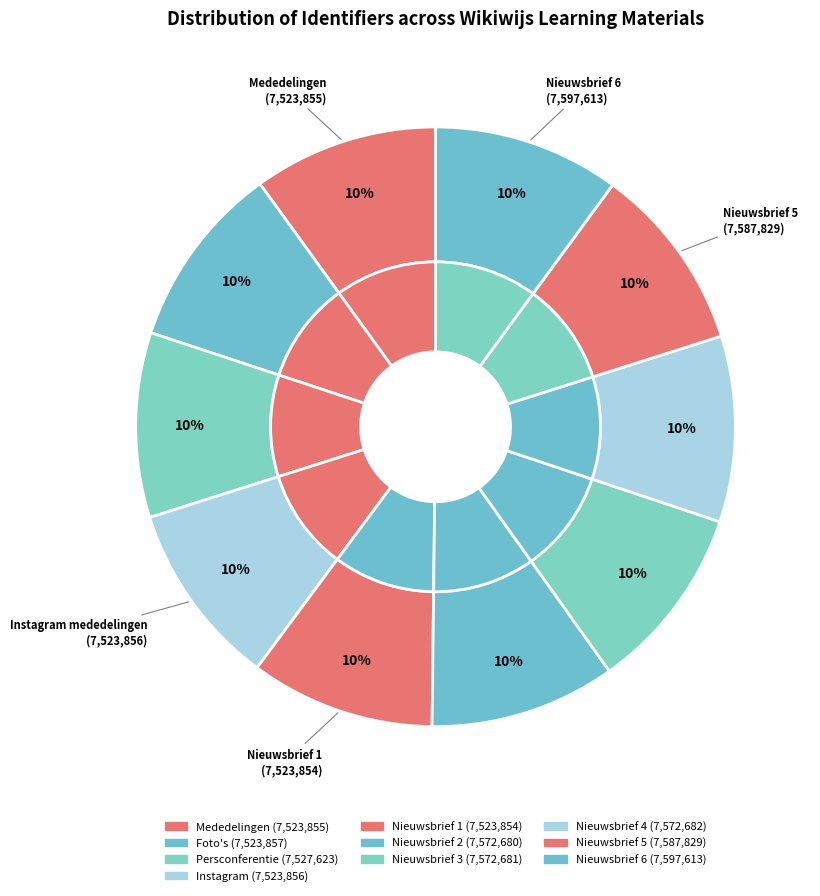

Combined, what portion of the pie is Foto's (30-03-2023) and Instagram mededelingen?

19.9%